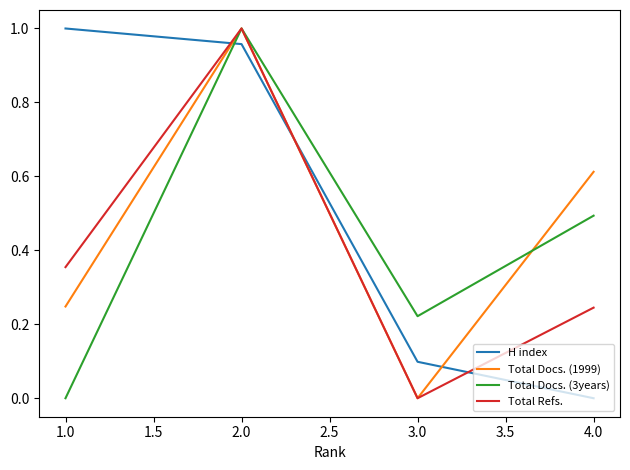

At which label does Total Docs. (1999) reach its peak?

2.0